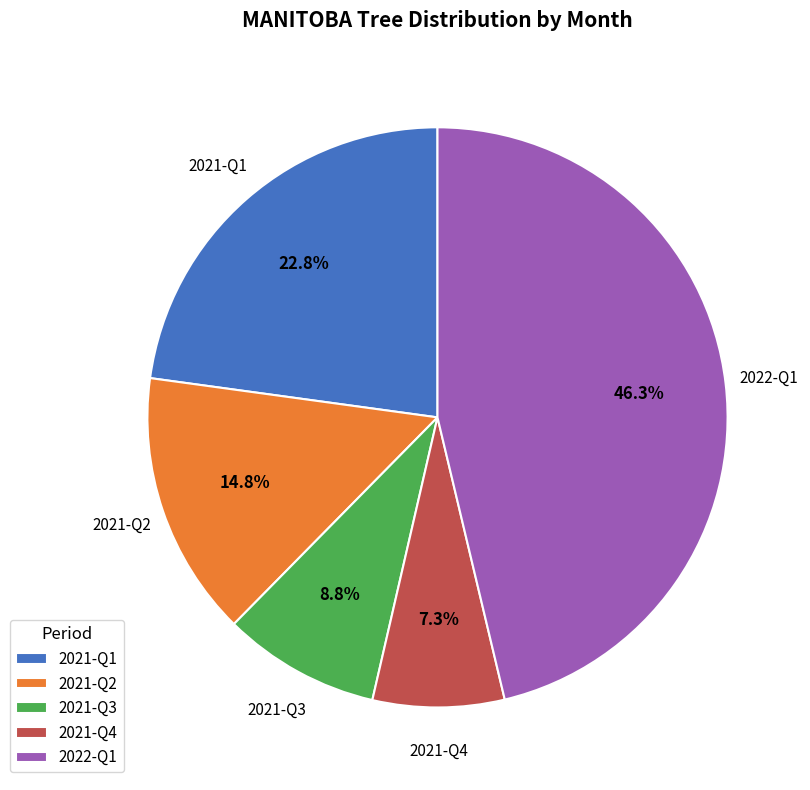

Rank the categories by value from highest to lowest.

2022-Q1, 2021-Q1, 2021-Q2, 2021-Q3, 2021-Q4